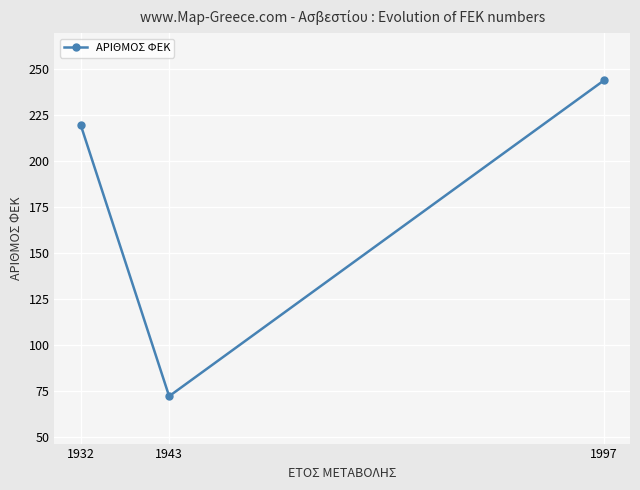

List the labels in order of value, smallest first.

1943, 1932, 1997